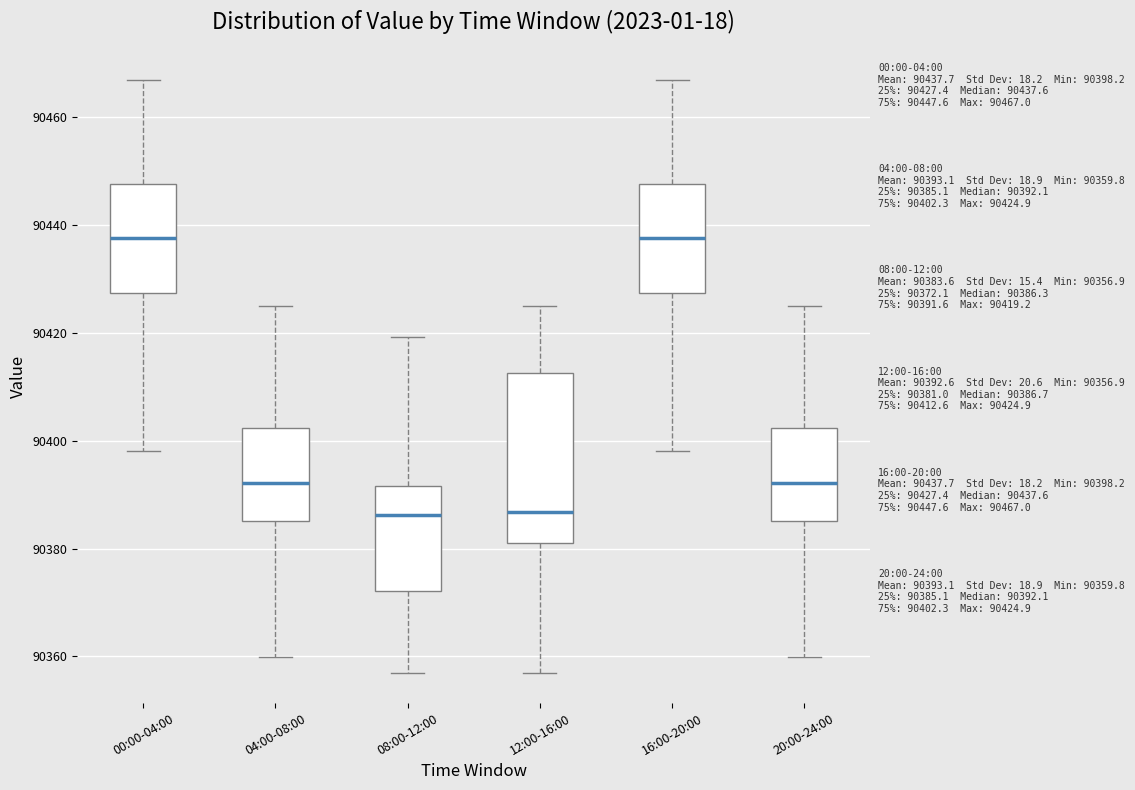

Which box is the tallest, from its lower edge to its upper edge?

12:00-16:00